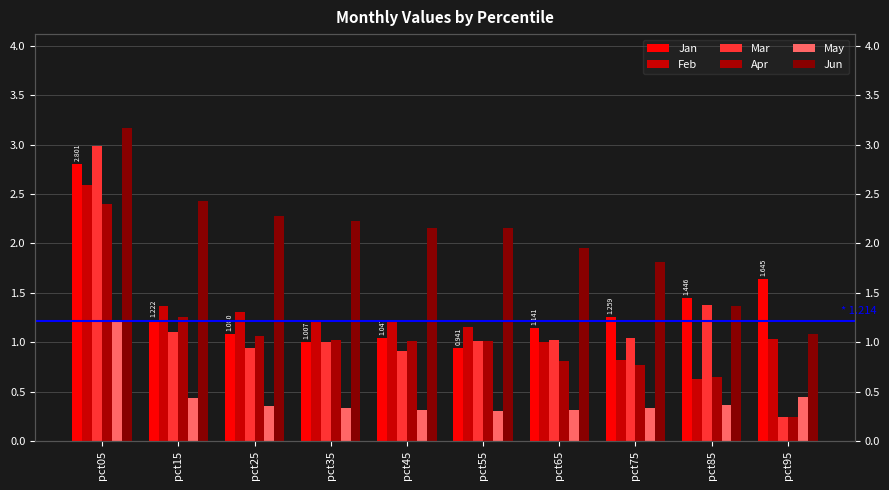

How many data points in Jan are less than 1?

1